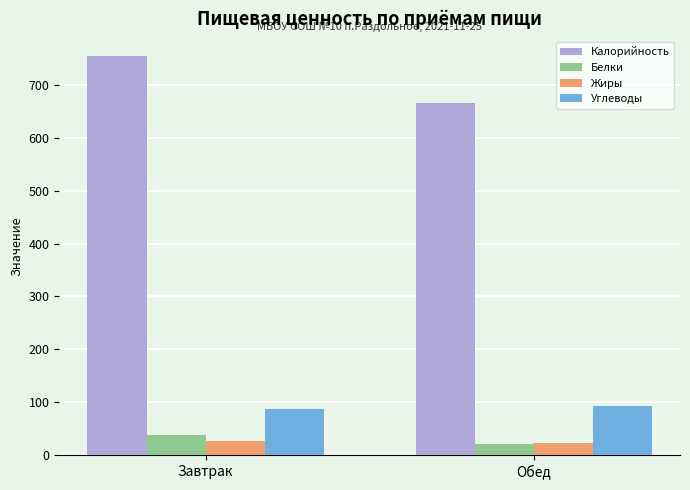

Which category has the highest value in the Белки series?

Завтрак